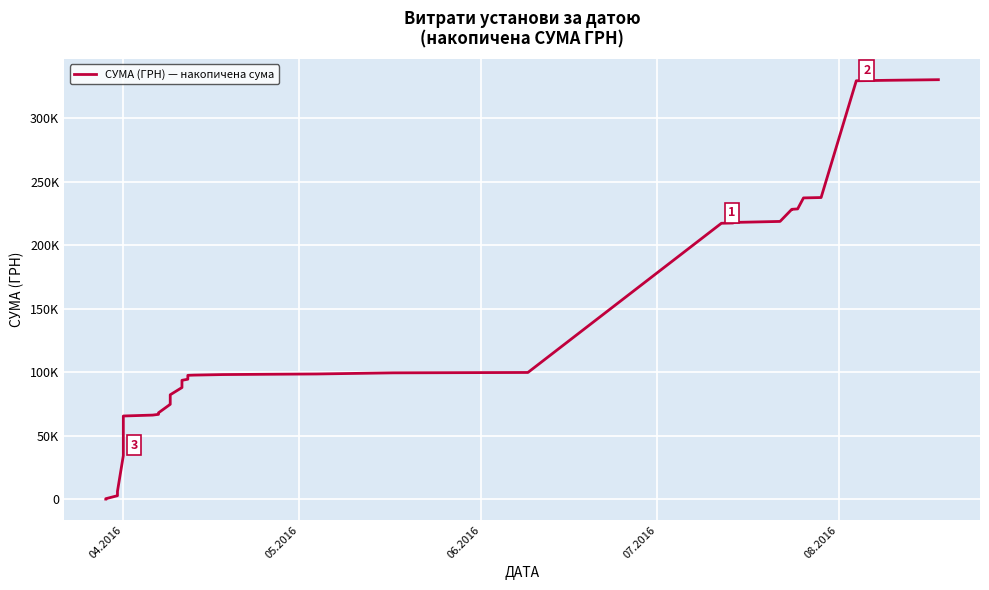

The value at 33 is 149500.6. True or false?

False